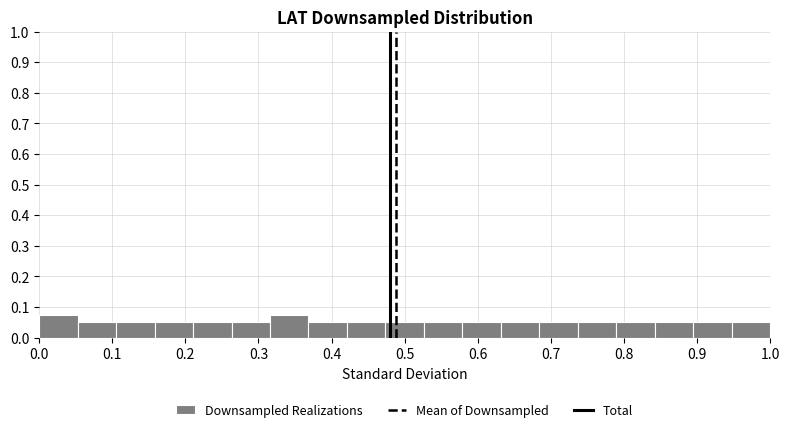

Reading left to right, transcribe this chart: for each bar, give the range it covers on the x-axis and its height. Neither the bar edges nor the heights are printed on the chart, so give them approximately, as read against the axes.

0.00 to 0.05: 0.08
0.05 to 0.11: 0.05
0.11 to 0.16: 0.05
0.16 to 0.21: 0.05
0.21 to 0.26: 0.05
0.26 to 0.32: 0.05
0.32 to 0.37: 0.08
0.37 to 0.42: 0.05
0.42 to 0.47: 0.05
0.47 to 0.53: 0.05
0.53 to 0.58: 0.05
0.58 to 0.63: 0.05
0.63 to 0.68: 0.05
0.68 to 0.74: 0.05
0.74 to 0.79: 0.05
0.79 to 0.84: 0.05
0.84 to 0.89: 0.05
0.89 to 0.95: 0.05
0.95 to 1.00: 0.05